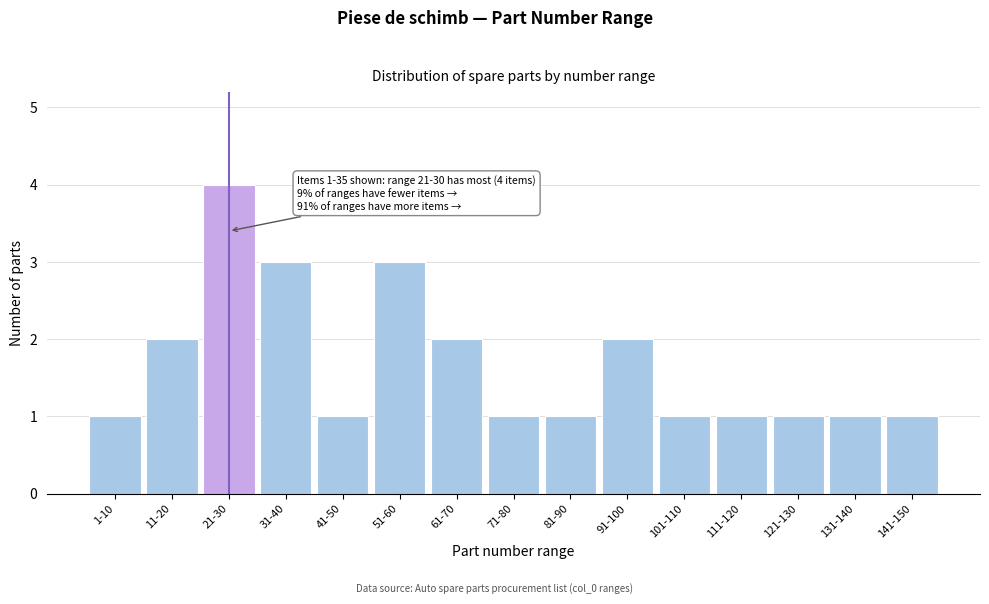

Reading left to right, transcribe all the data shown in this chart.

1-10=1	11-20=2	21-30=4	31-40=3	41-50=1	51-60=3	61-70=2	71-80=1	81-90=1	91-100=2	101-110=1	111-120=1	121-130=1	131-140=1	141-150=1